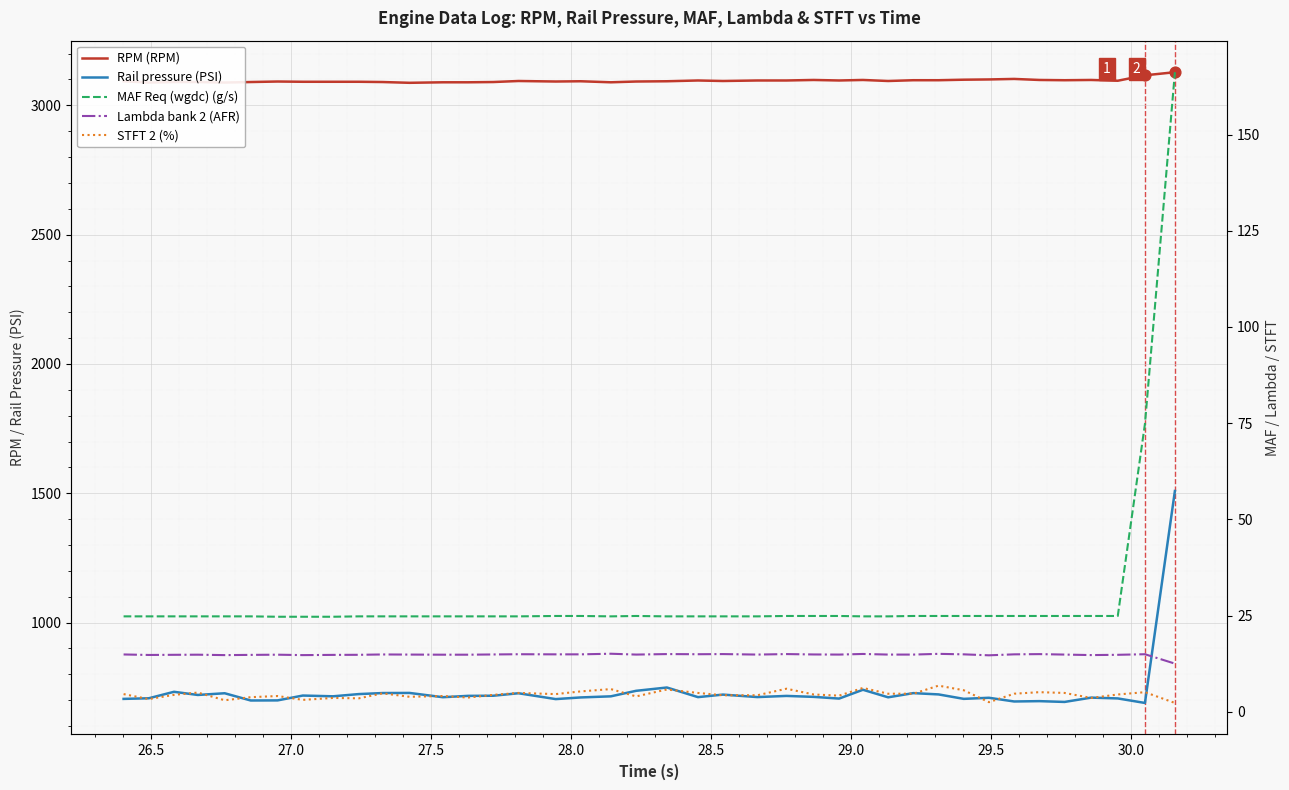

Is the value of Rail pressure (PSI) at 38 greater than the value of RPM (RPM) at 38?

No